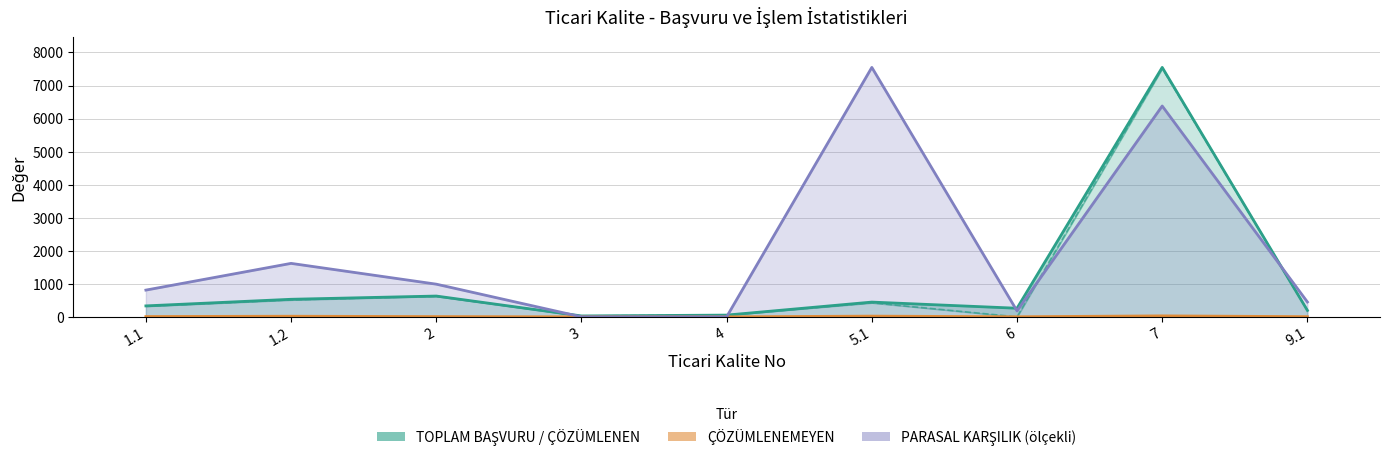

Does the chart display data point markers on the line(s)?

No